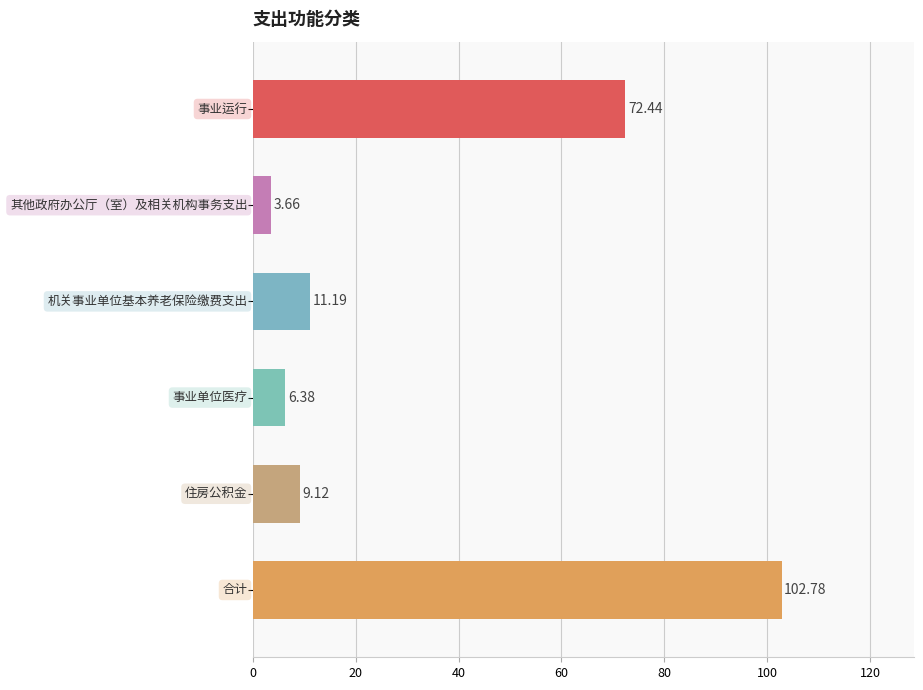

What is the sum of all values?

205.6